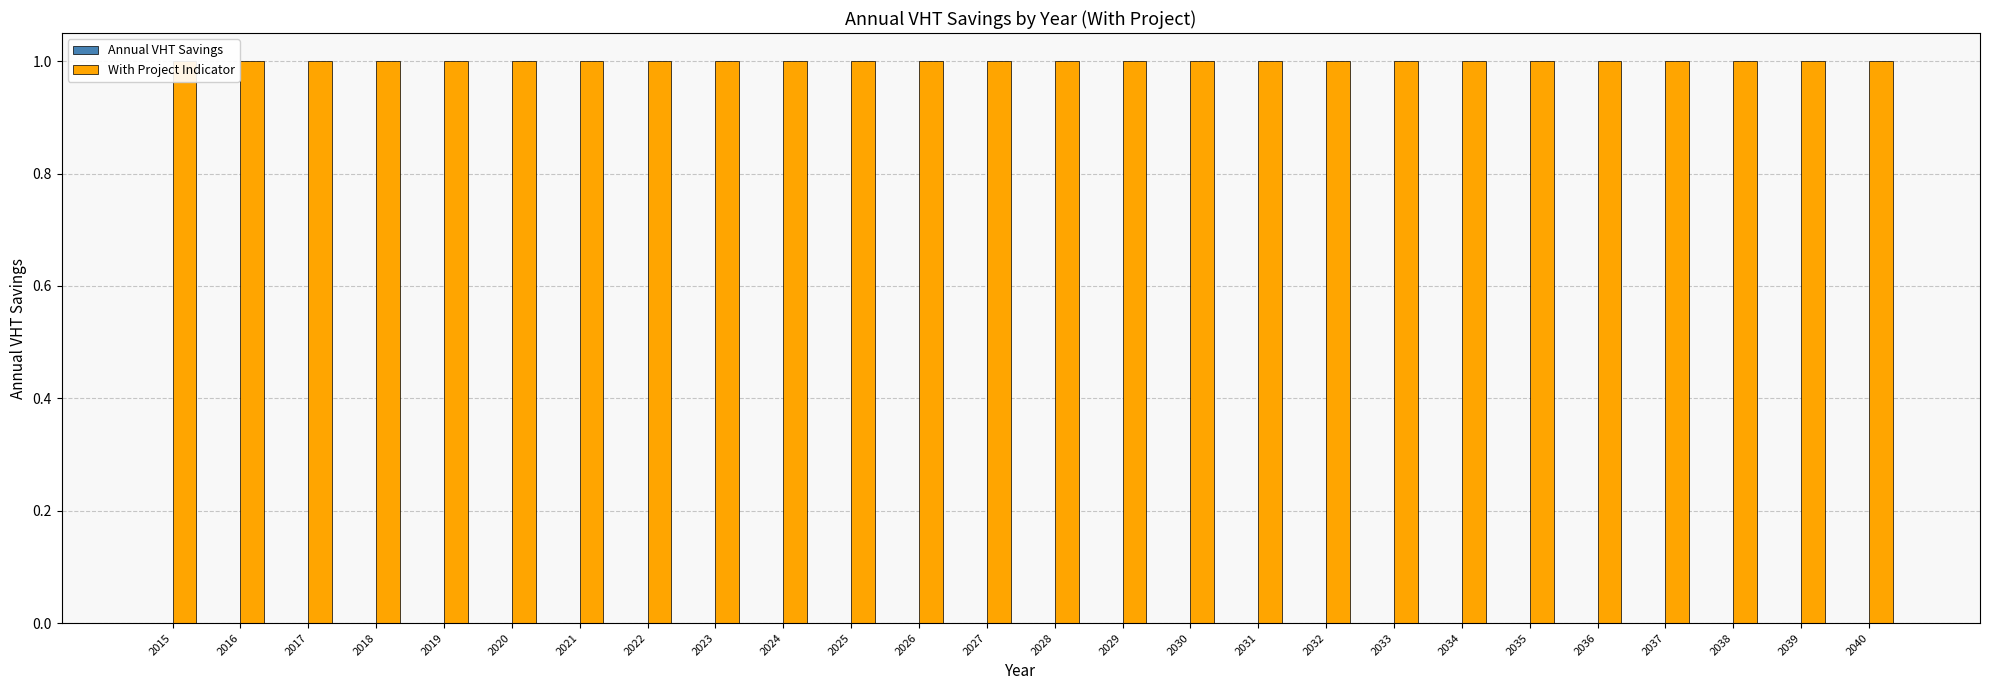

Is it true that With Project Indicator equals 1 at 2036?

True